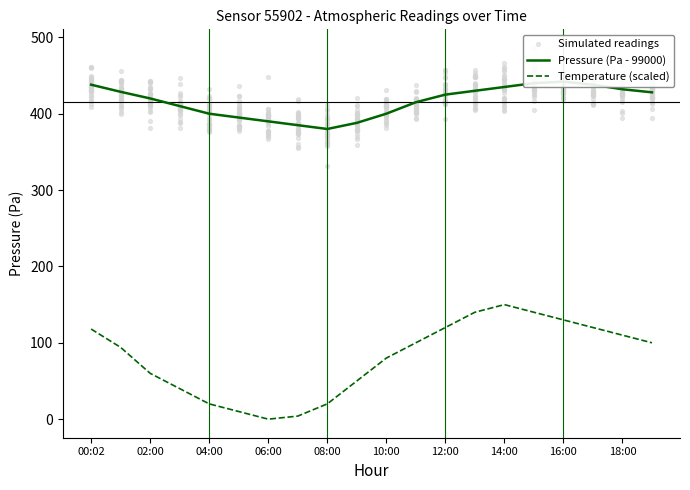

Which series contains the highest Y value?

pressure